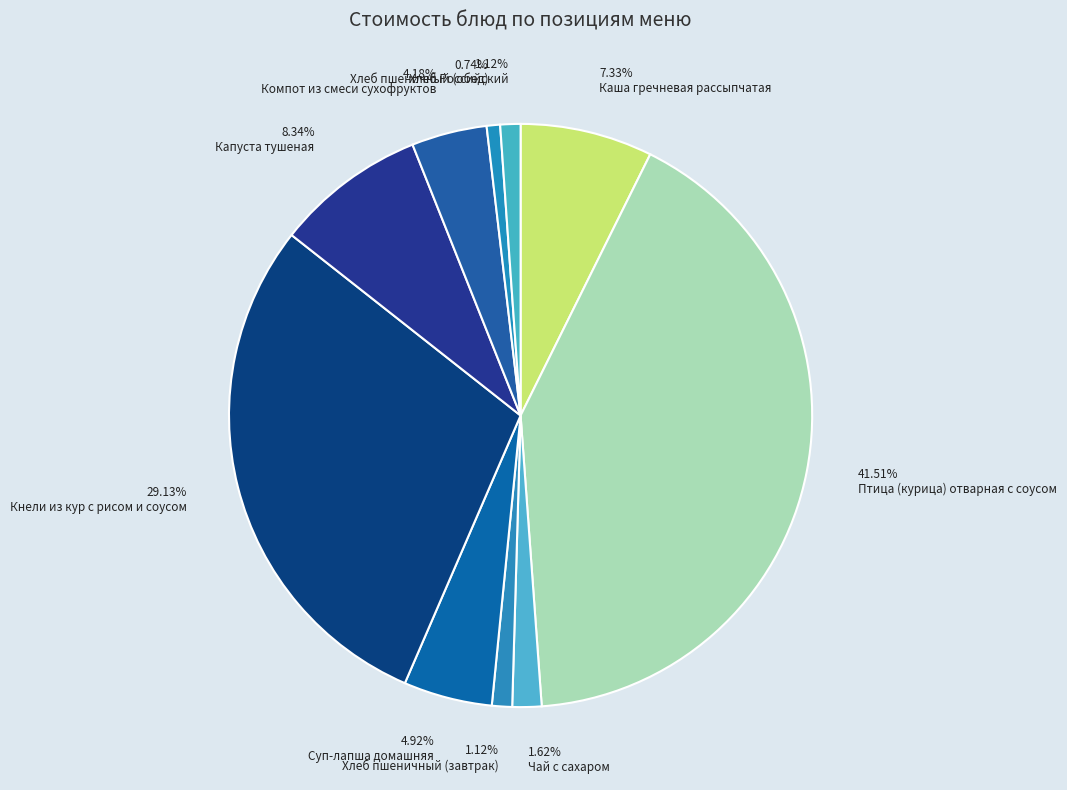

Does Компот из смеси сухофруктов represent more than half of the total?

No